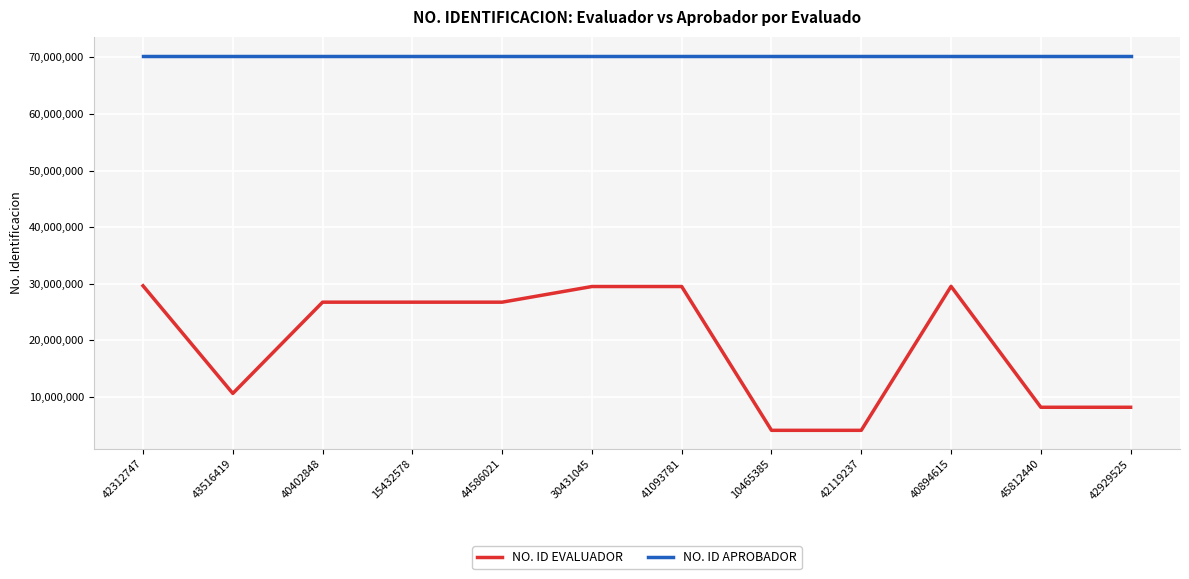

Is it true that NO. ID EVALUADOR equals 29529197 at 40894615?

True